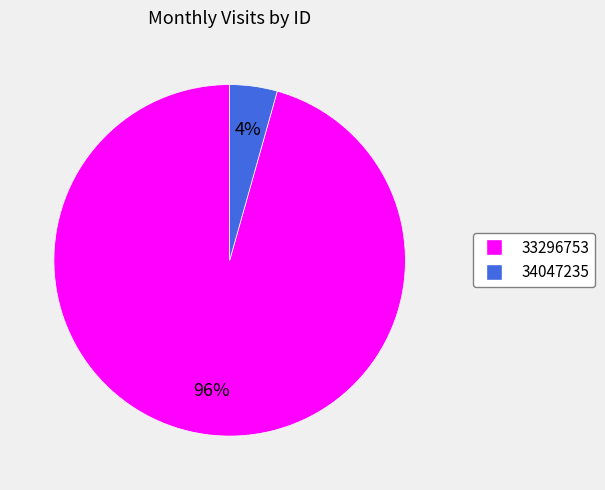

To the nearest percent, what is the average slice percentage?

50%